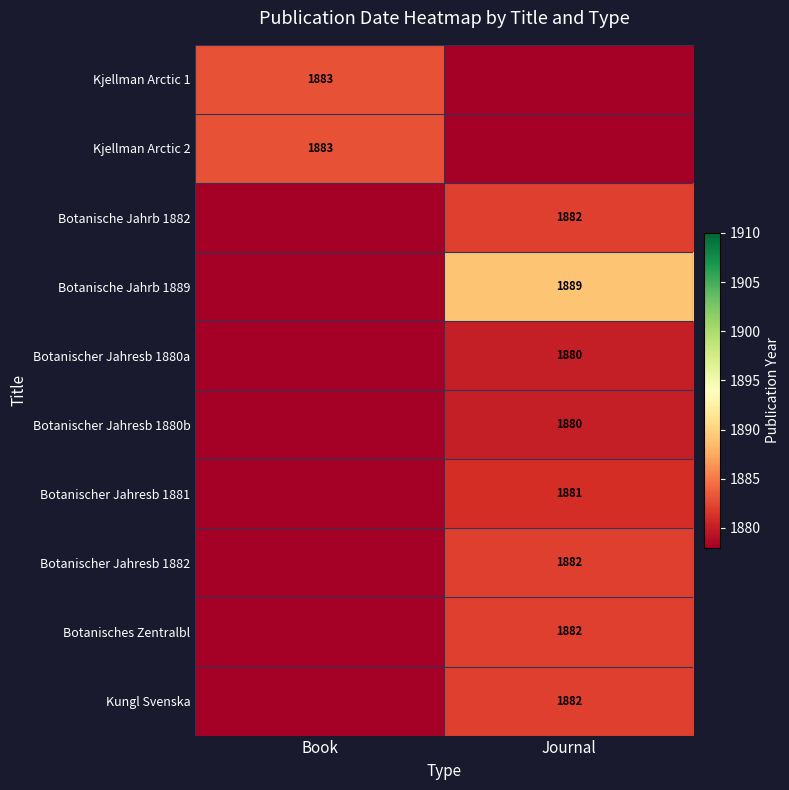

Is it true that Botanische Jahrb 1889 equals 3091 at Journal?

False